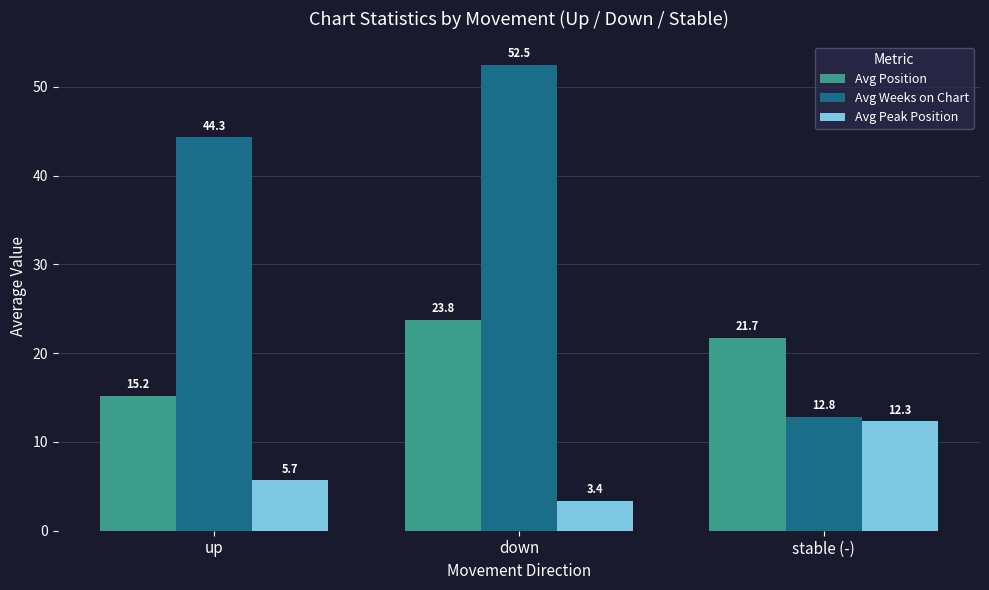

What value does the Avg Position series have at up?

15.2